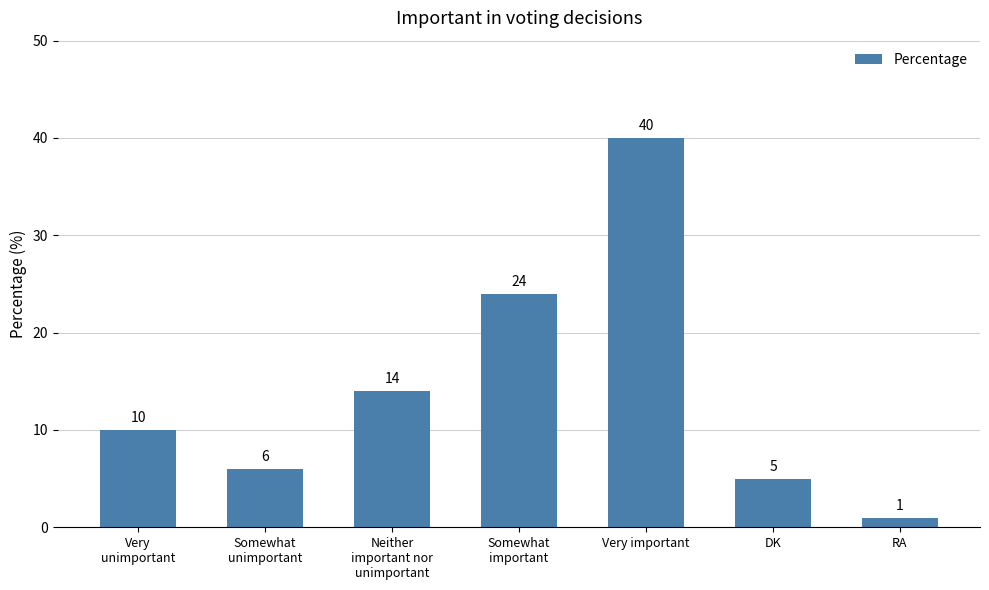

What is the greatest value displayed?

40